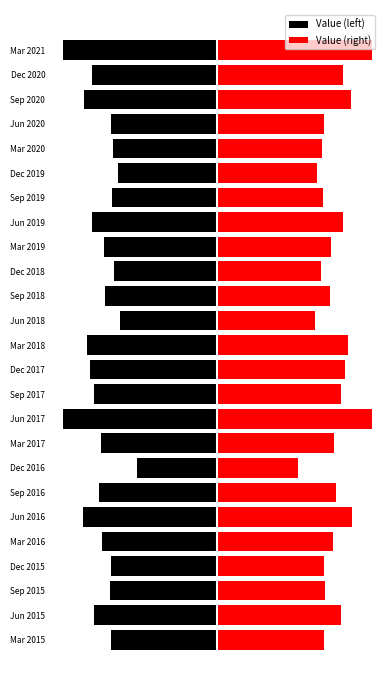

Reading left to right, transcribe all the data shown in this chart.

Value (left): -985.7	-1142.0	-991.9	-986.1	-1070.3	-1242.2	-1093.0	-748.4	-1082.1	-1430.2	-1141.5	-1182.1	-1211.4	-904.3	-1044.1	-961.1	-1050.7	-1163.5	-976.6	-917.6	-965.5	-987.8	-1233.1	-1161.1	-1433.2
Value (right): 985.7	1142.0	991.9	986.1	1070.3	1242.2	1093.0	748.4	1082.1	1430.2	1141.5	1182.1	1211.4	904.3	1044.1	961.1	1050.7	1163.5	976.6	917.6	965.5	987.8	1233.1	1161.1	1433.2